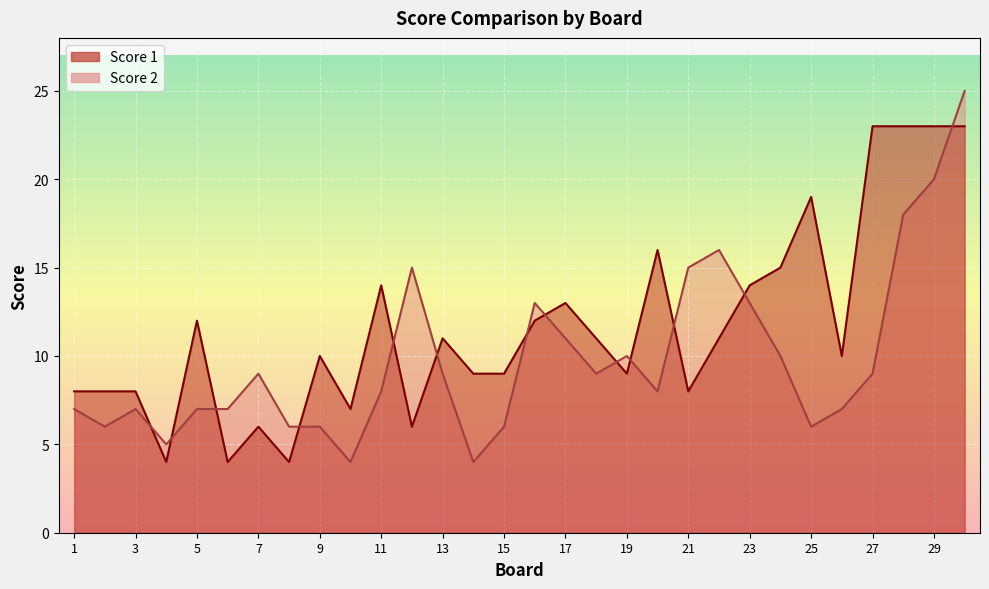

List the series in order of their overall mean, highest first.

Score 1, Score 2